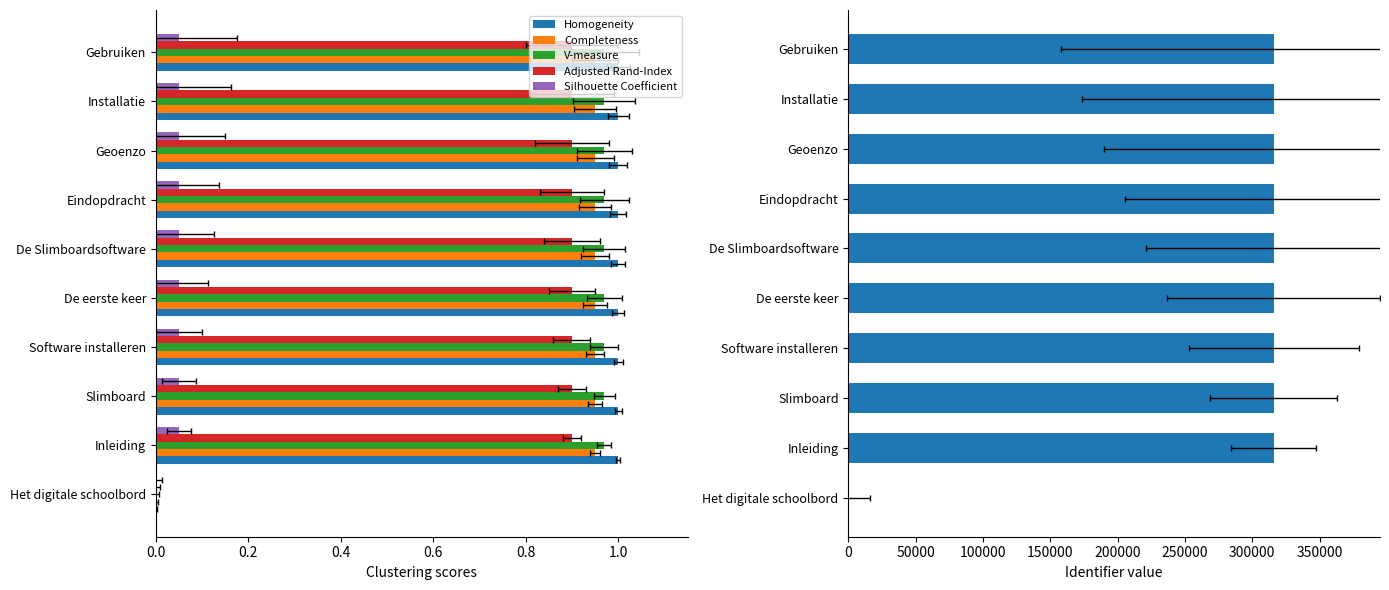

Count the number of categories in the chart.

10